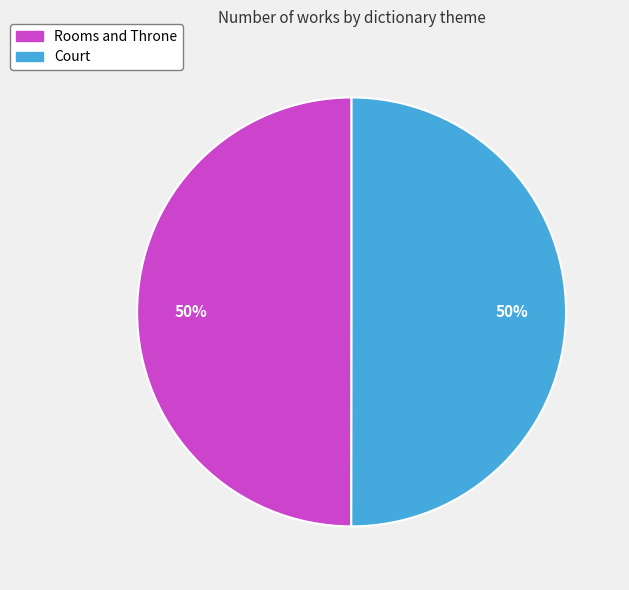

Combined, do Court and Rooms and Throne account for over 50%?

Yes